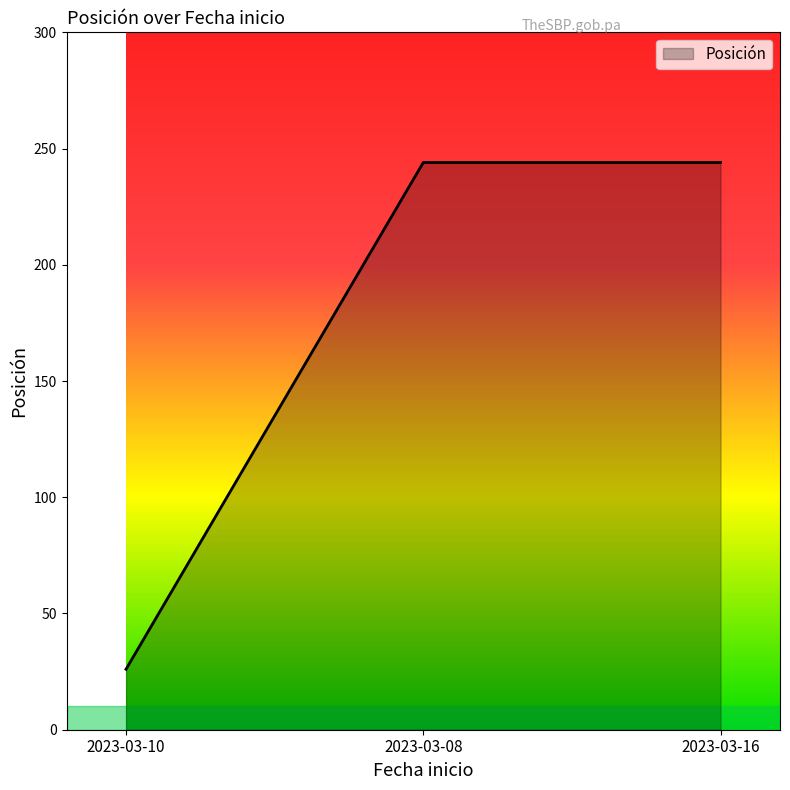

Between 2023-03-16 and 2023-03-10, which is larger?

2023-03-16